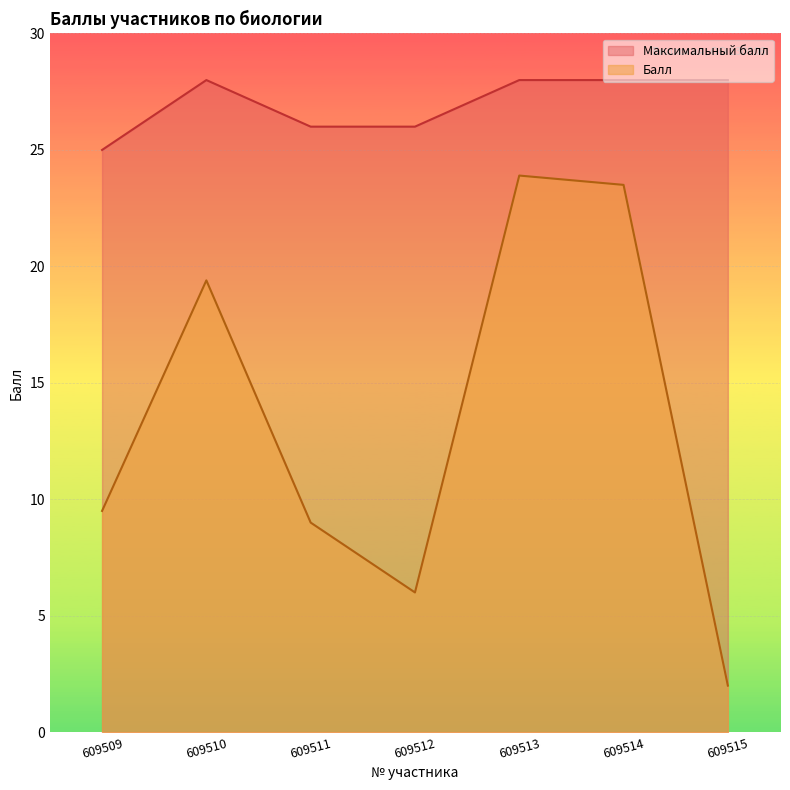

The Максимальный балл series shows 25.0 at 609509. True or false?

True